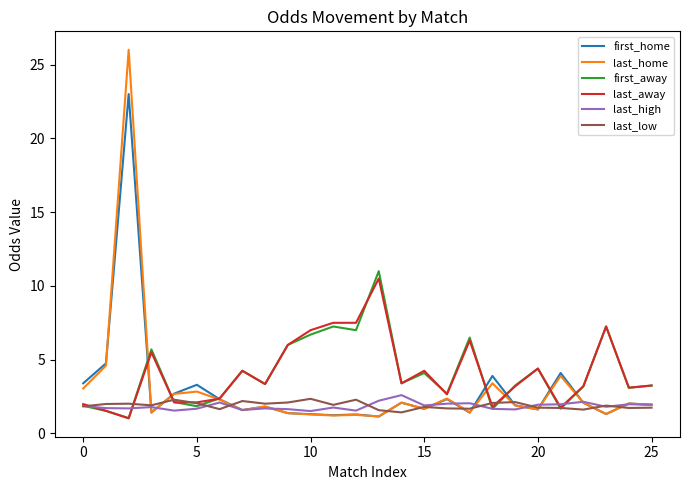

Which series has the widest spread of values?

last_home